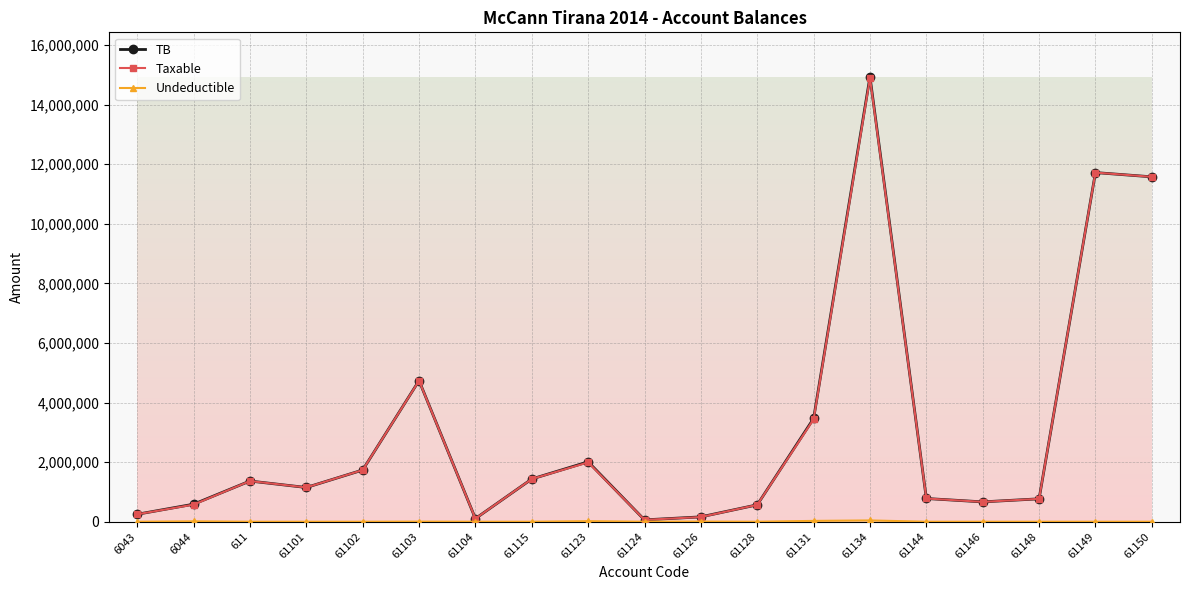

Which series has the widest spread of values?

TB